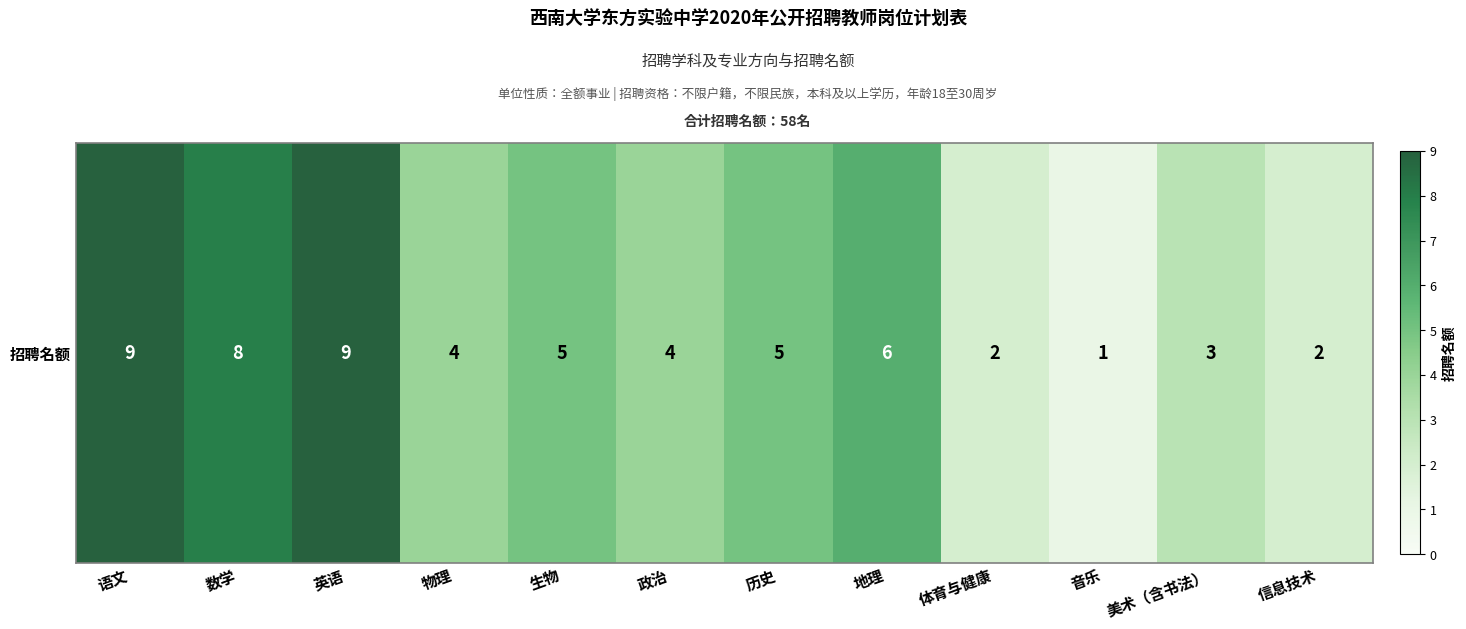

Is it true that the value at 信息技术 is 3?

False